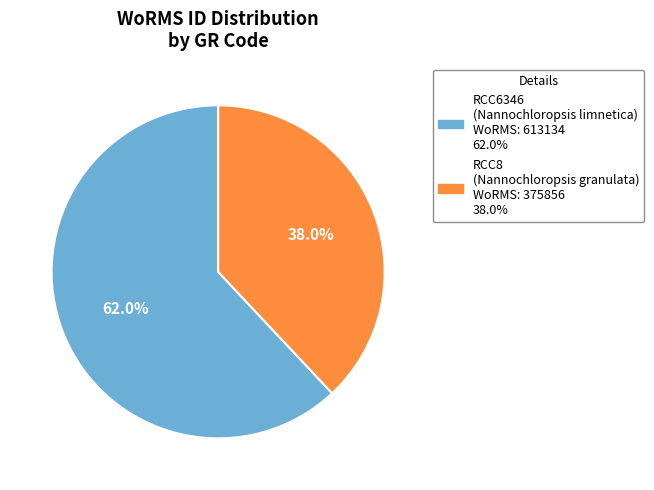

Which has a higher value, RCC6346 or RCC8?

RCC6346